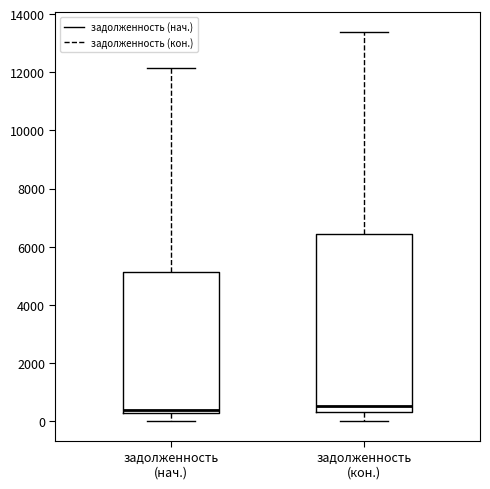

Reading left to right, read every box against the y-axis: the position of its median line, the range the box covers, and the ends of its whiskers. The values are not printed on the chart, so give them approximately, as read against the axis.

задолженность (нач.): median 400, box 200 to 5200, whiskers 0 to 12200
задолженность (кон.): median 600, box 400 to 6400, whiskers 0 to 13400